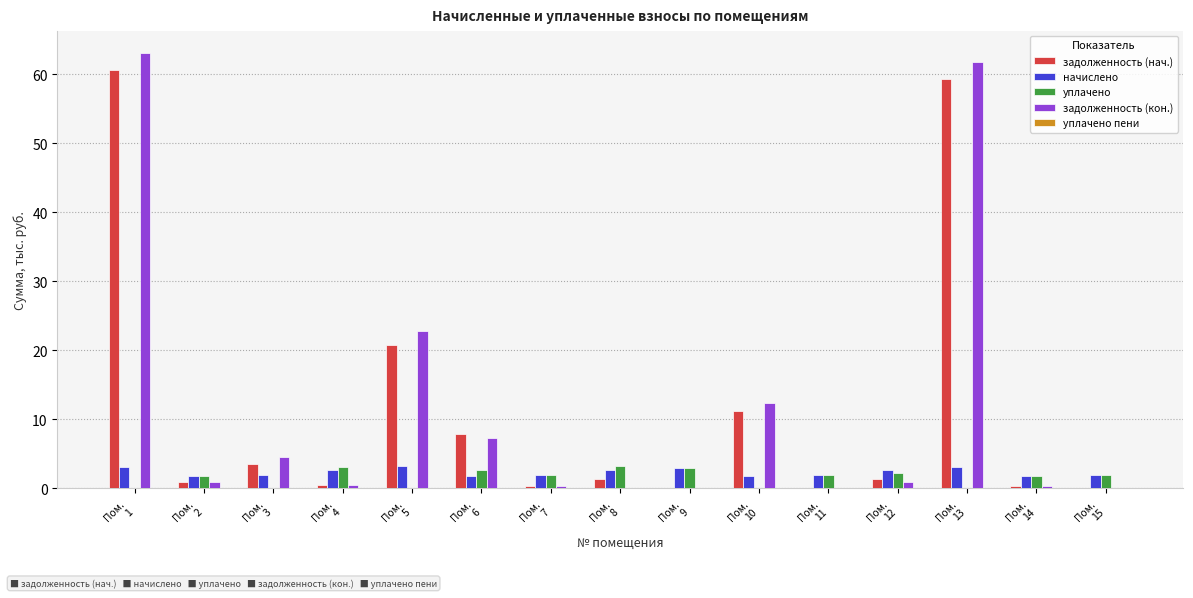

What is the sum of all уплачено values?

23.9